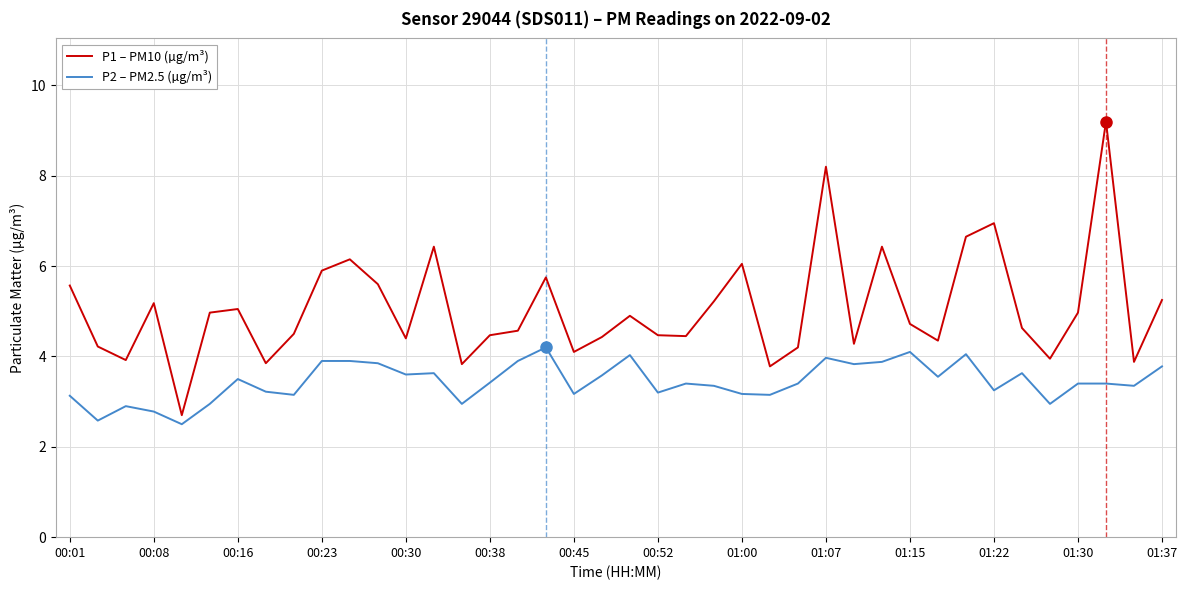

What is the difference between the maximum and minimum values in the P2 – PM2.5 (µg/m³) series?

1.7